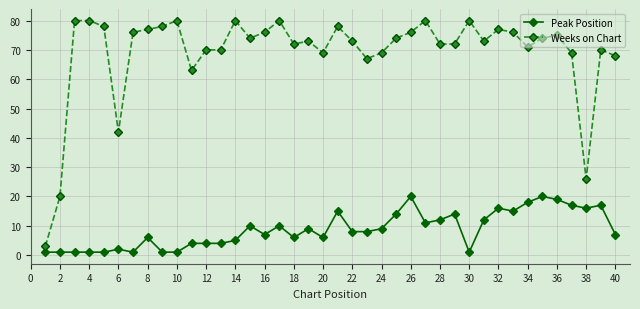

Which series has the largest total across all categories?

Weeks on Chart